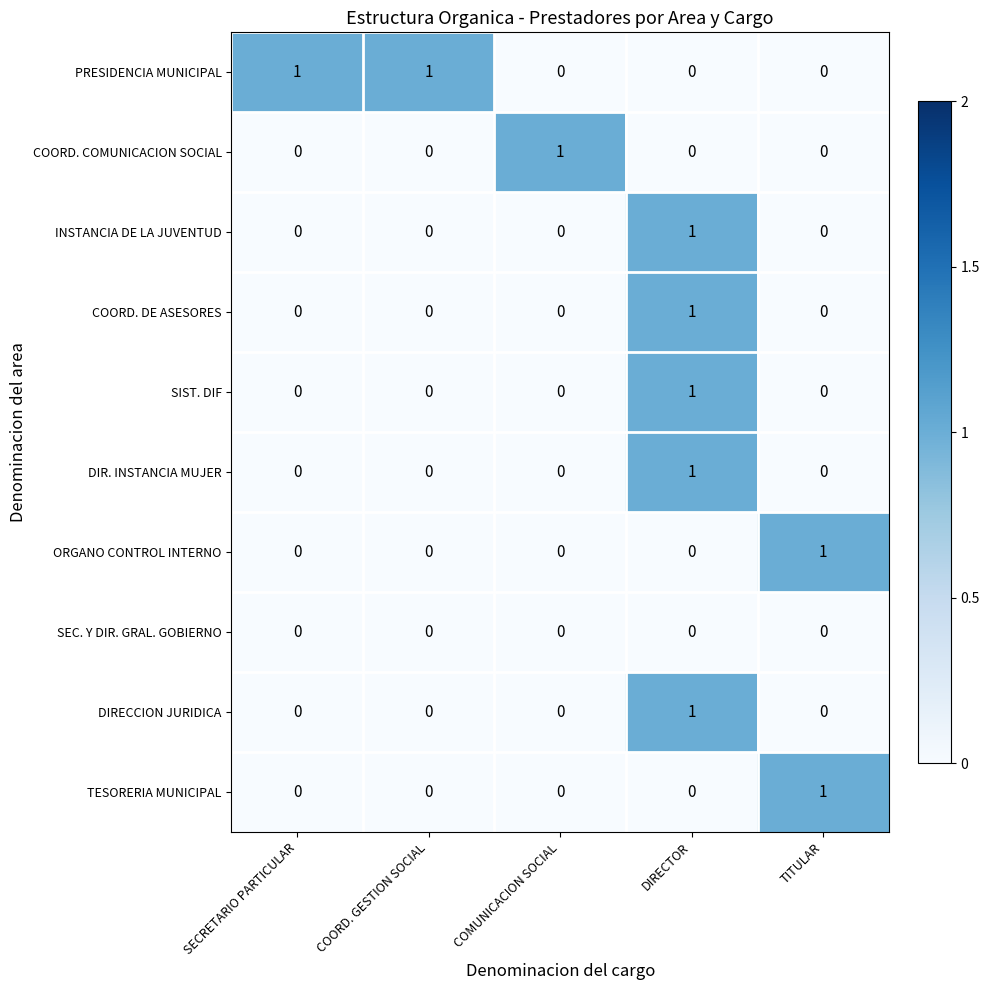

Count the number of categories in the chart.

5